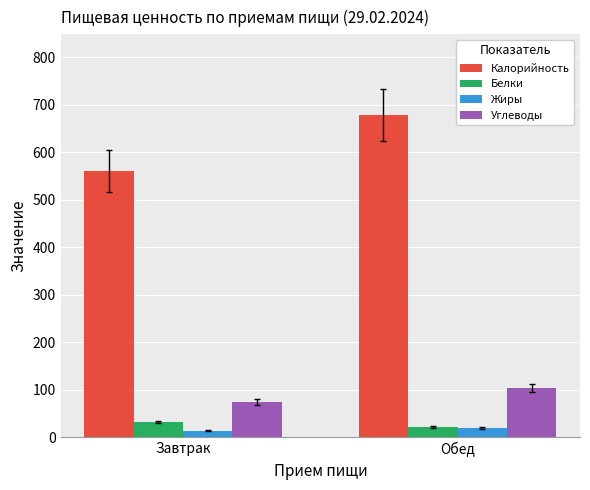

What is the difference between the highest and lowest values at Завтрак?

546.5